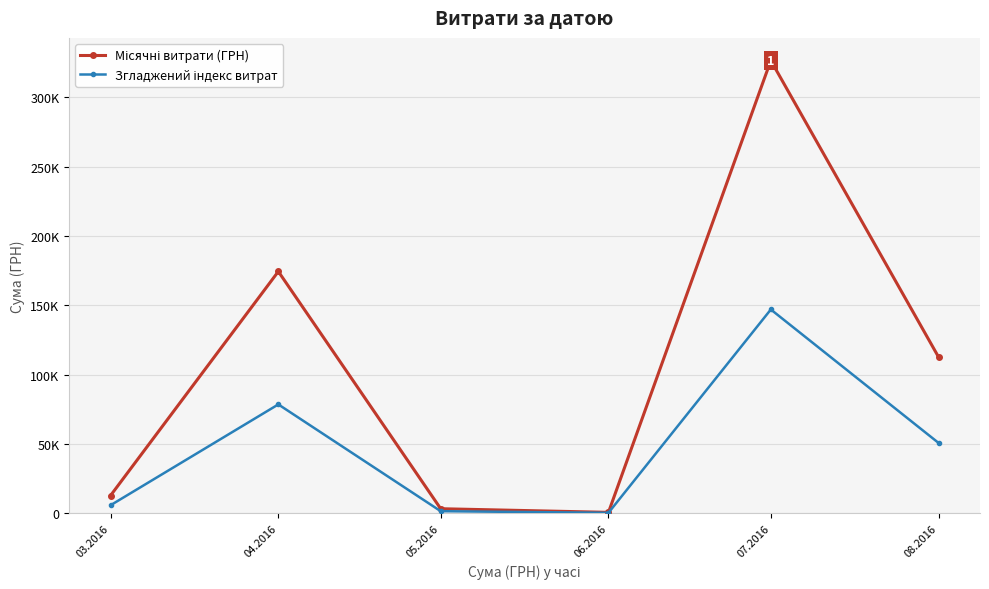

What is the value of the Згладжений індекс витрат point at the 4th from the left?

270.0